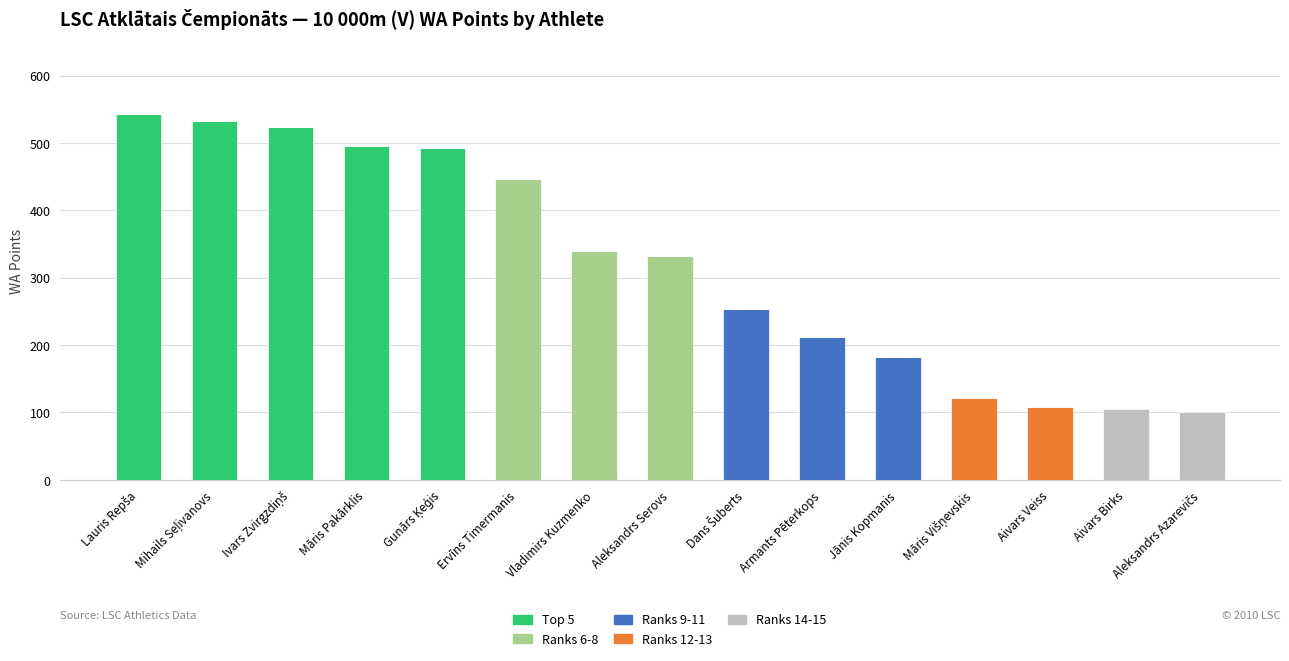

What is the total value across all series at Aivars Veiss?

108